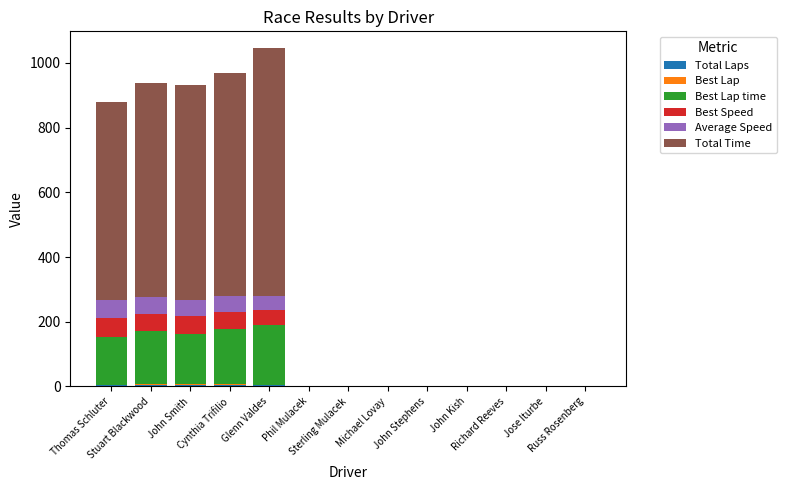

What is the label of the 11th bar from the right?

John Smith